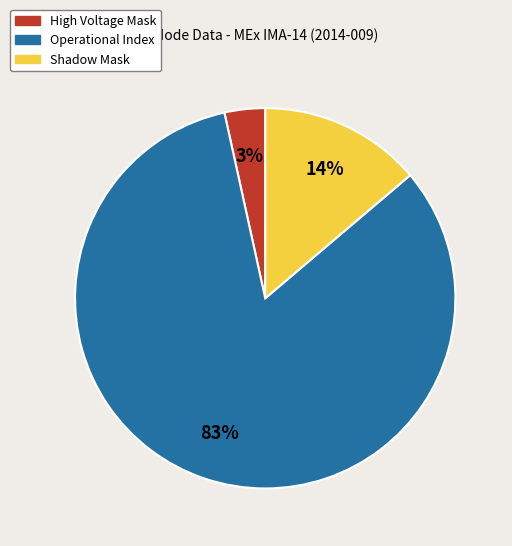

To the nearest percent, what is the combined percentage of Operational Index and High Voltage Mask?

86%